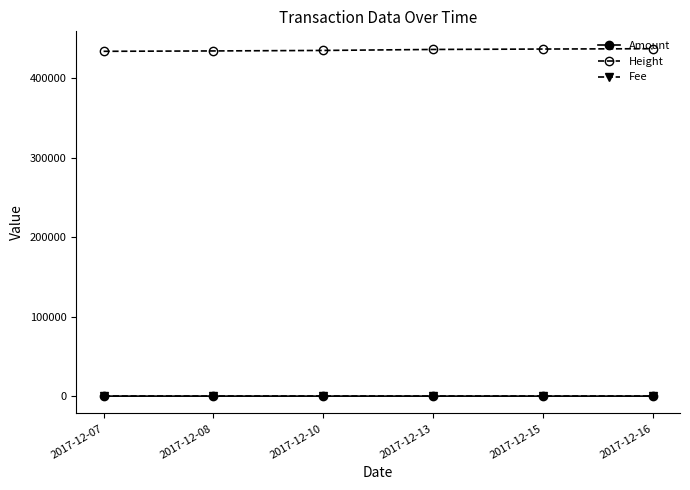

What is the greatest value displayed?

436912.0